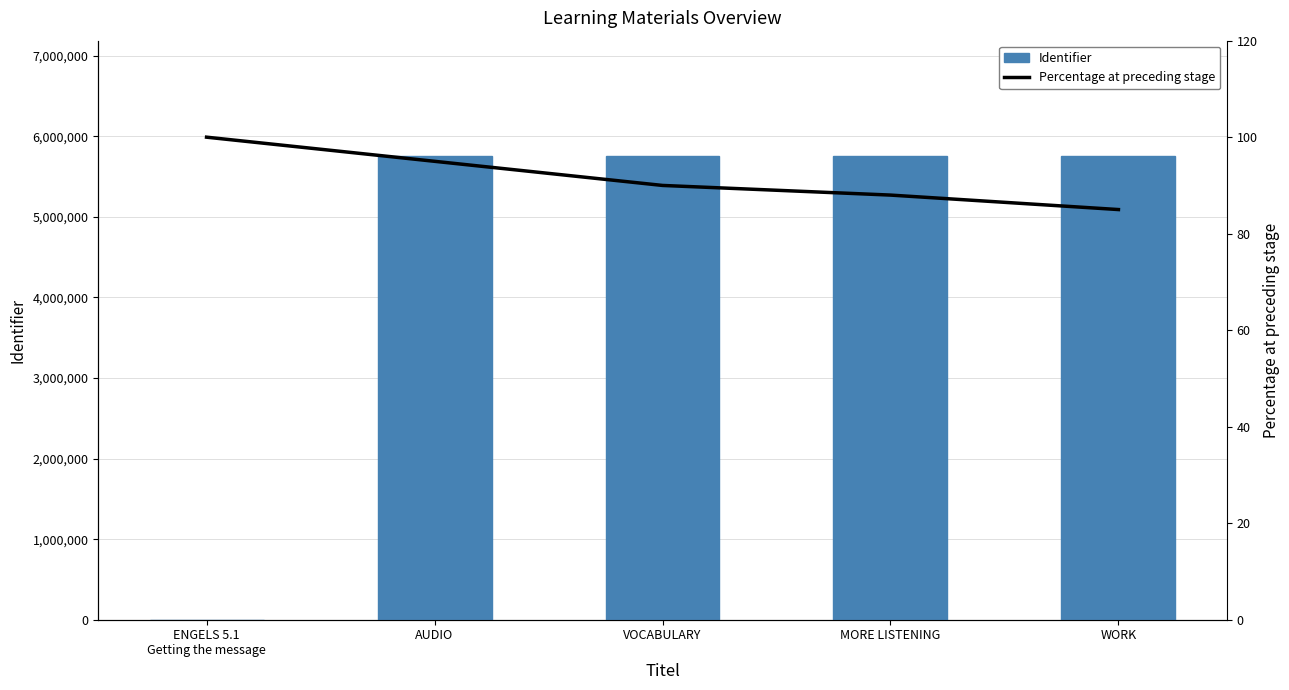

Which series has the largest total across all categories?

Identifier